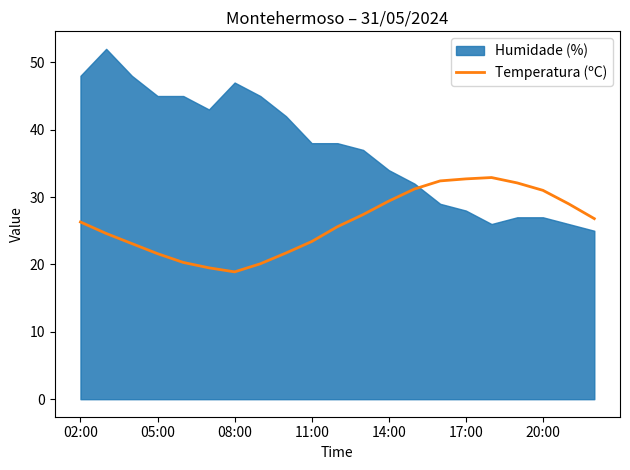

What is the minimum value for Temperatura (ºC)?

18.9